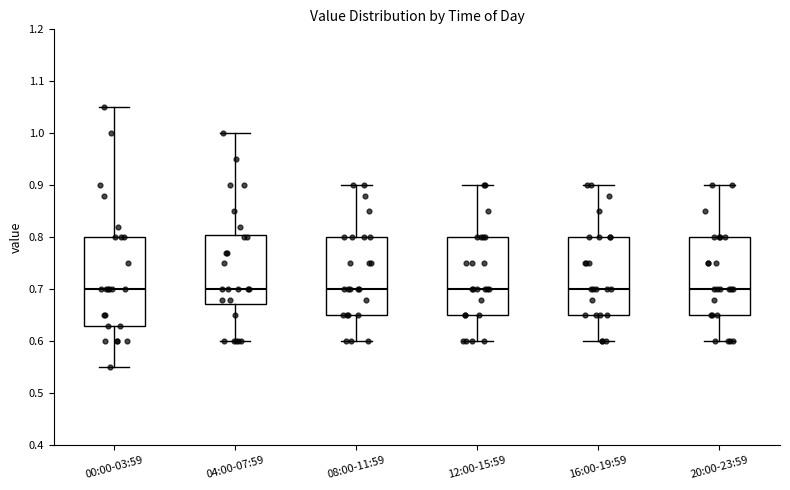

Where is the lower edge of the box for 12:00-15:59 on the y-axis? The values are not printed on the chart, so give them approximately, as read against the axis.

0.65